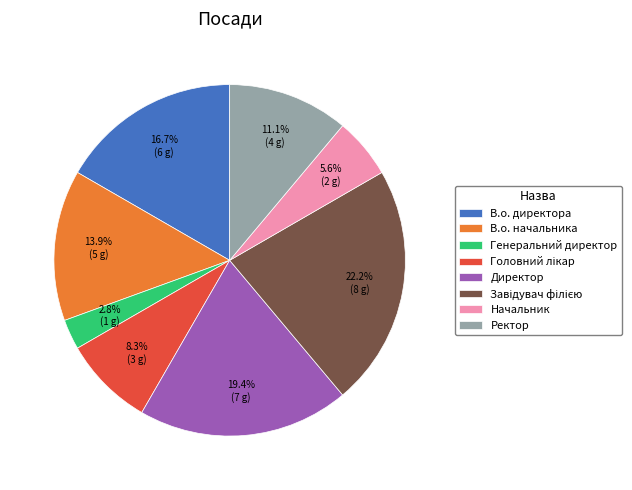

How many slices are in this pie chart?

8